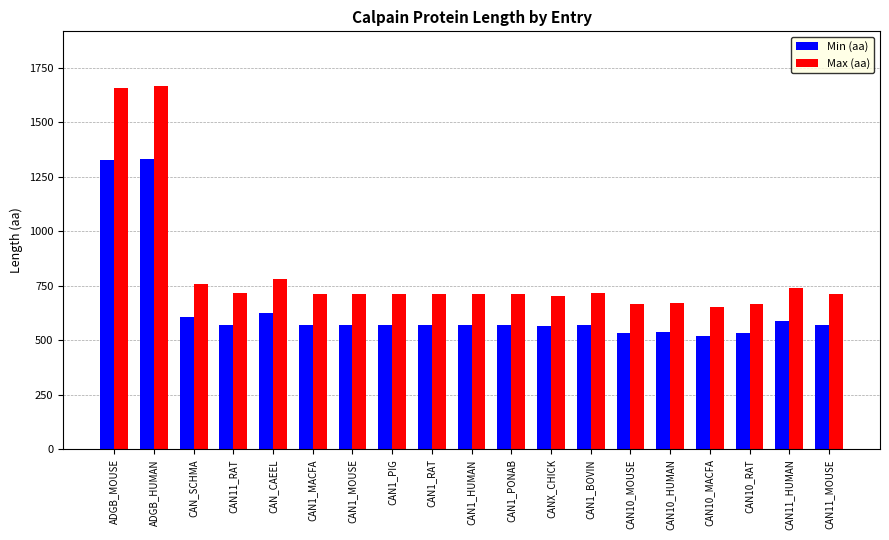

What are all the series names shown in the legend?

Min (aa), Max (aa)